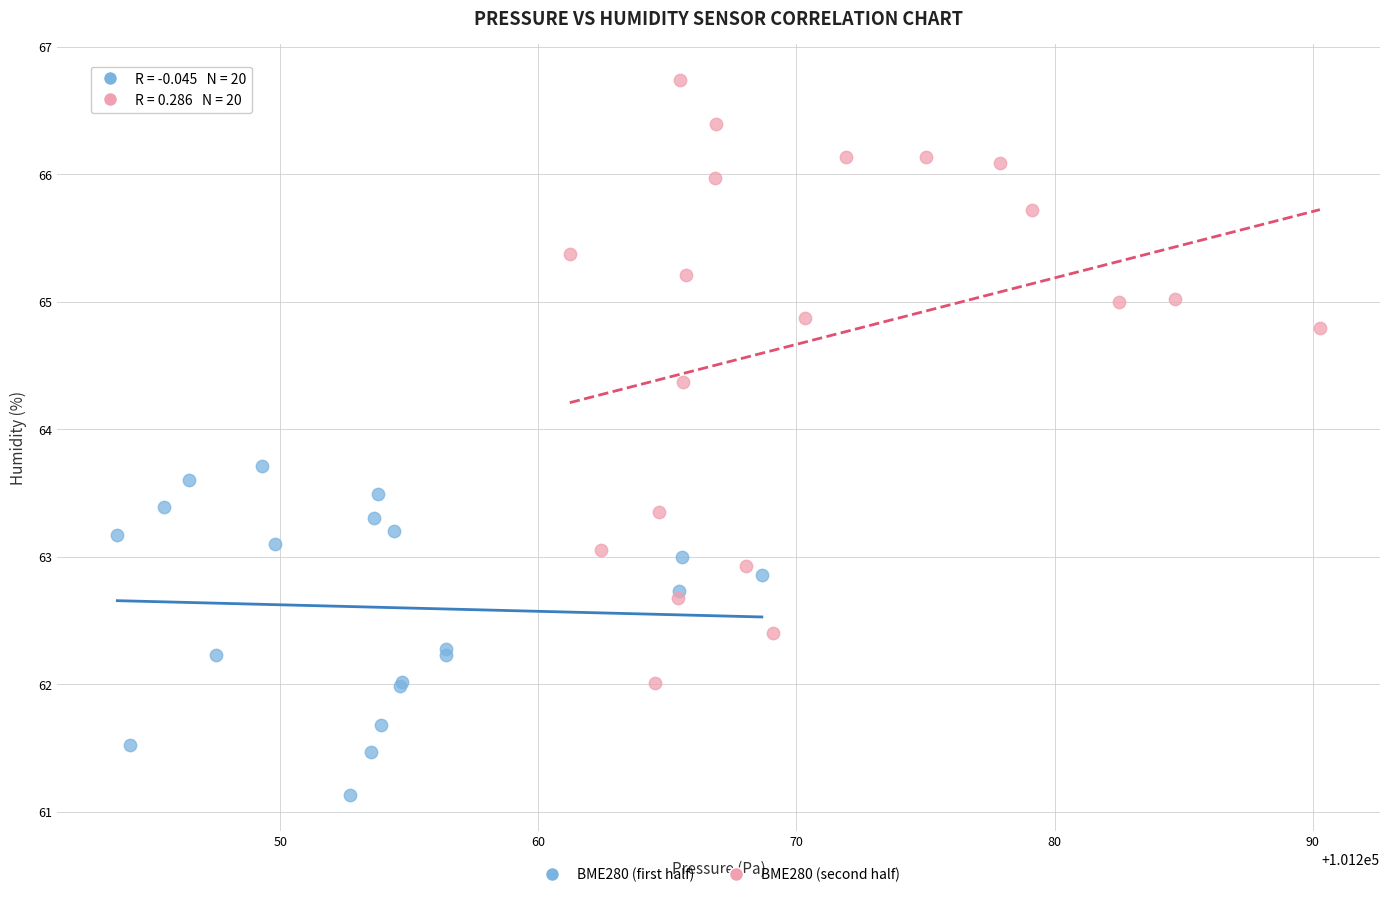

Which series reaches the maximum Y coordinate?

BME280 (second half)